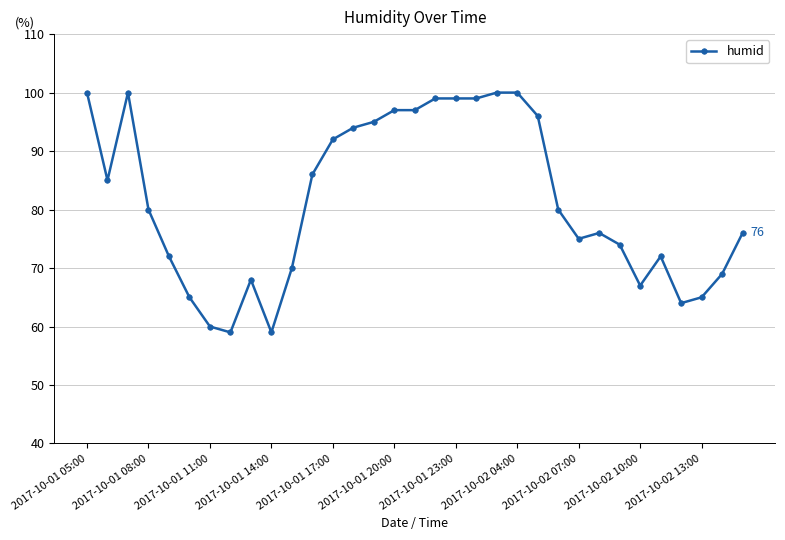

What is the value of the 14th point from the left?

94